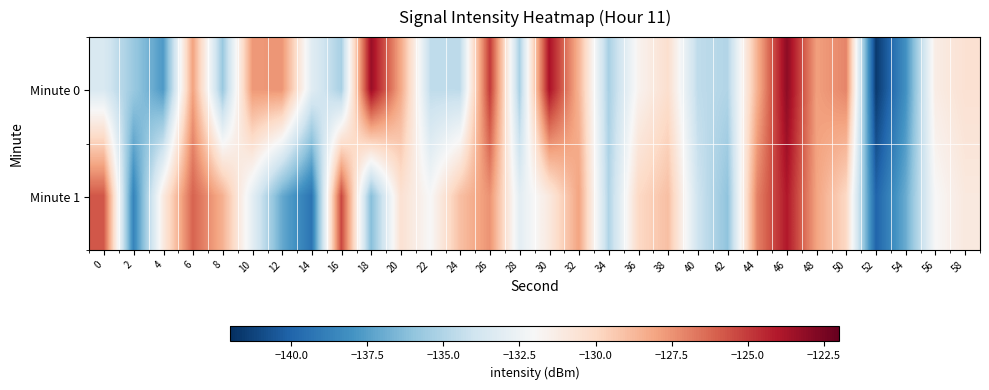

How many distinct data groups are displayed?

2